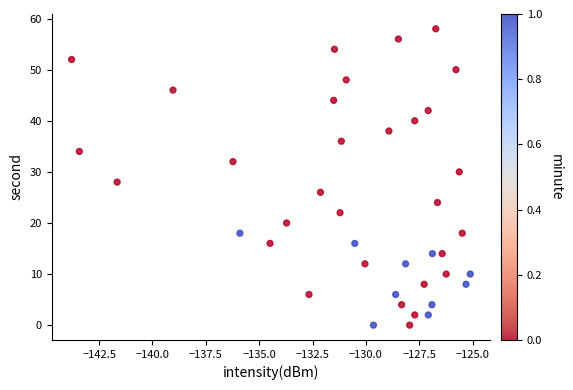

What is the range of Y values (max minus min)?

58